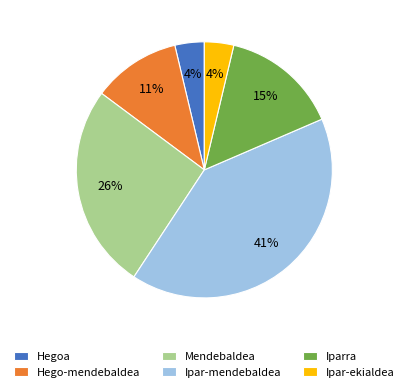

Do Ipar-ekialdea and Mendebaldea together represent more than half of the pie?

No